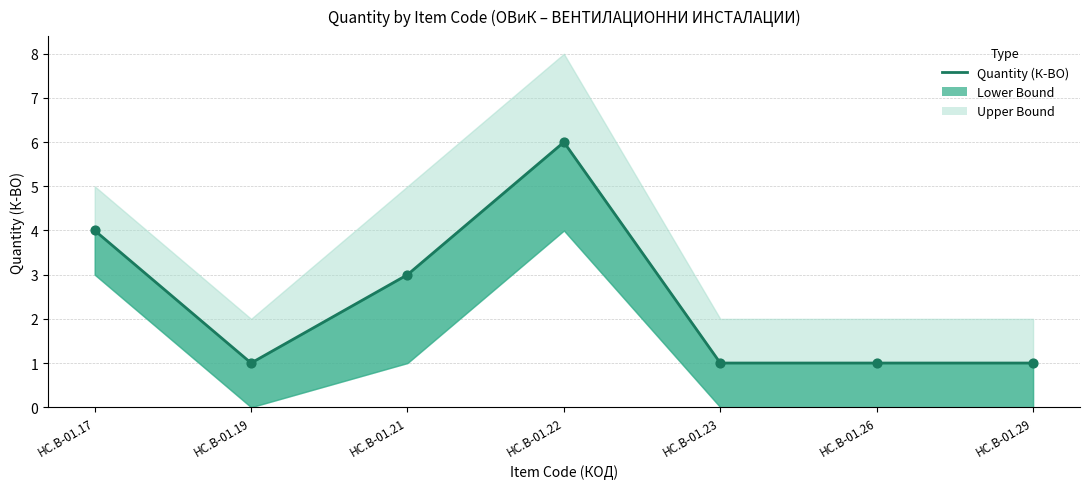

Approximately how many times larger is the value at HC.B-01.29 compared to HC.B-01.21?

0.3